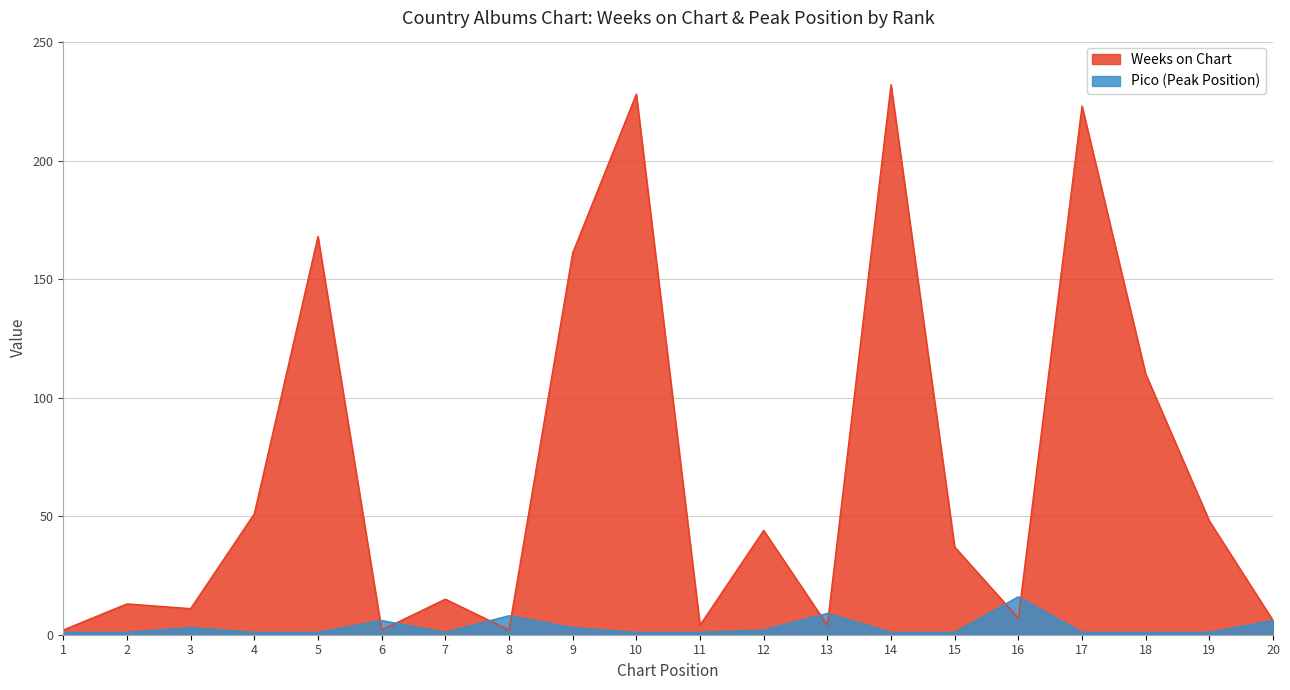

What is the difference between the Pico values at 6 and 19?

5